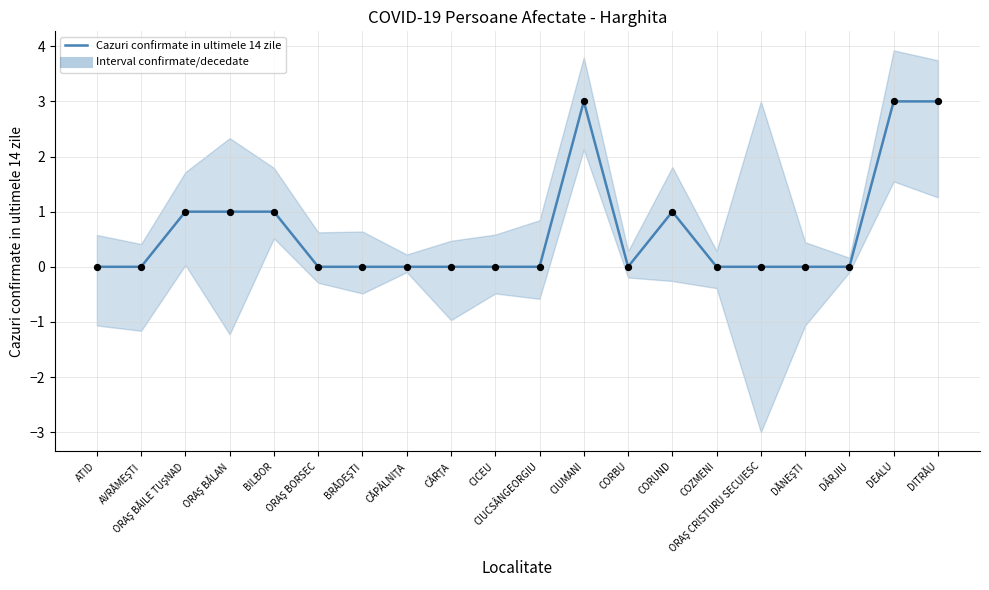

What is the change in value from BRĂDEŞTI to DITRĂU?

+3